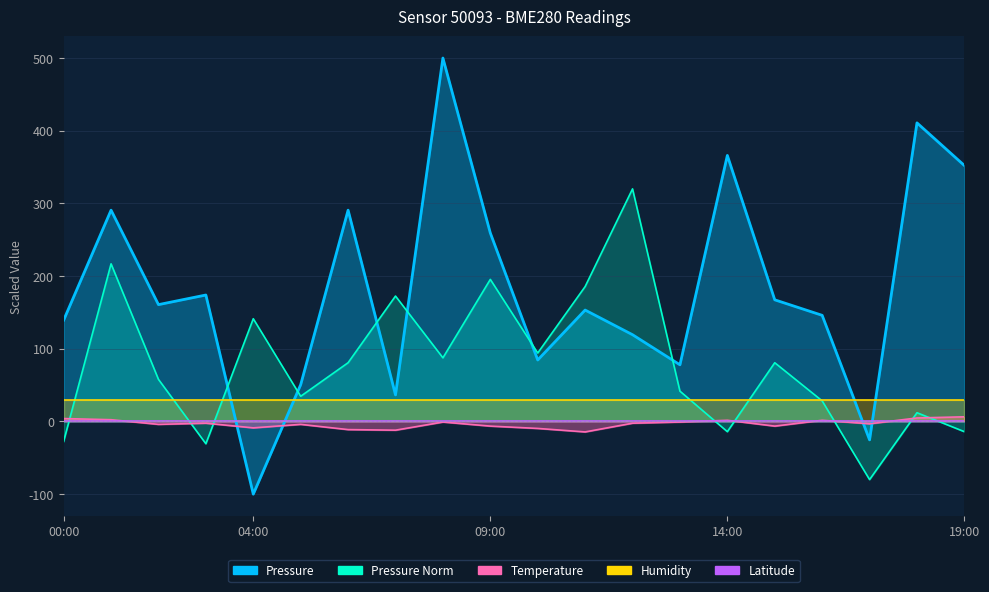

In Temperature, how many points are higher than both neighbors (excluding endpoints)?

5